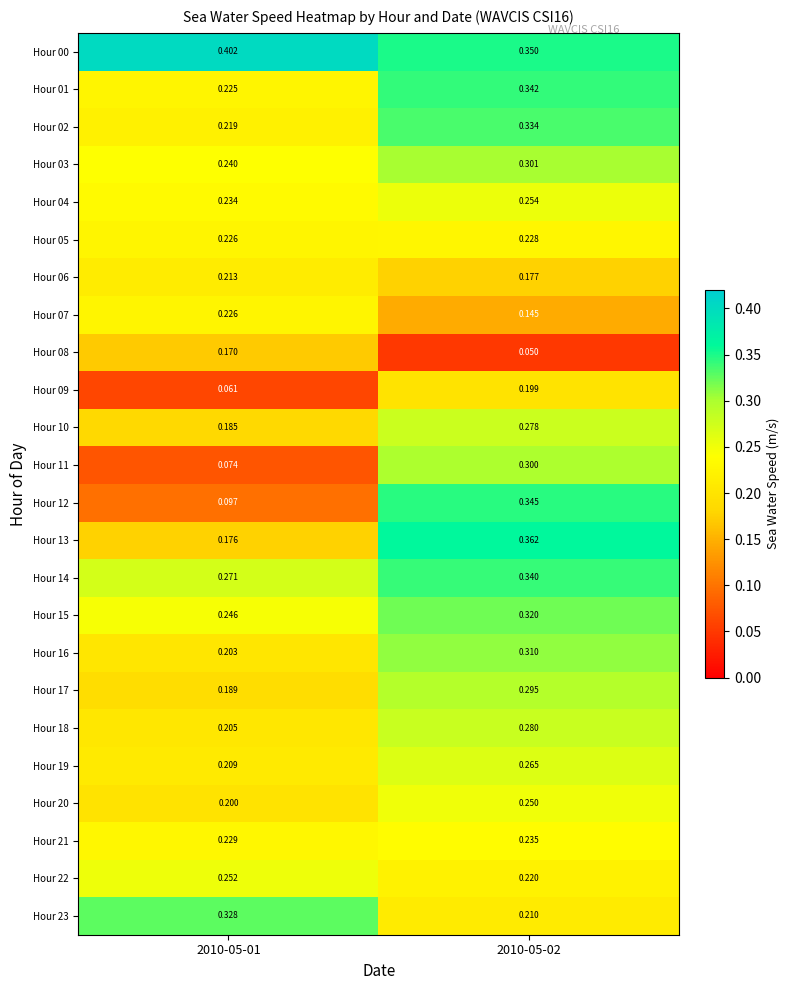

Which series has the largest range (max minus min)?

Hour 12